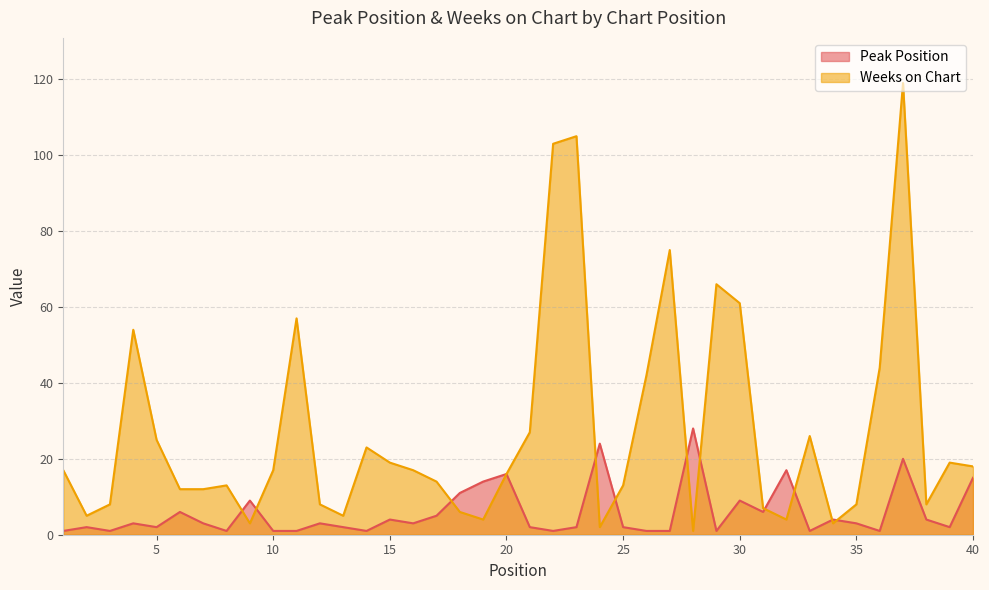

What is the difference between the Peak Position values at 4 and 15?

1